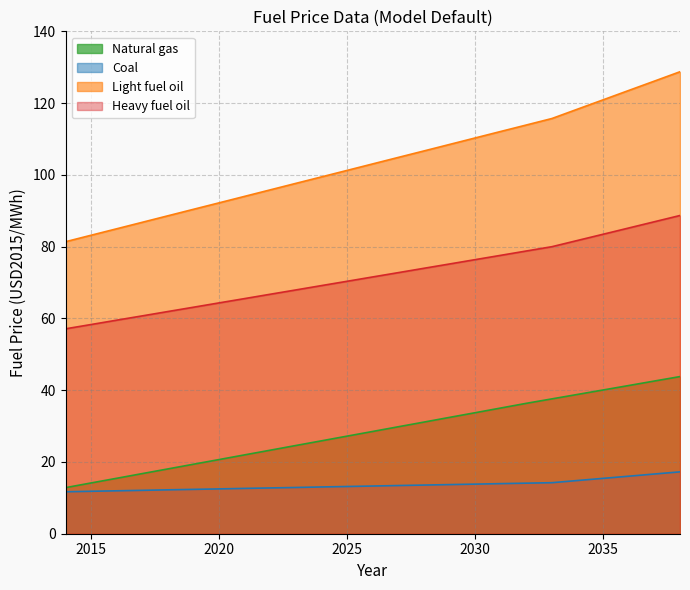

What is the sum of all Coal values?

339.4